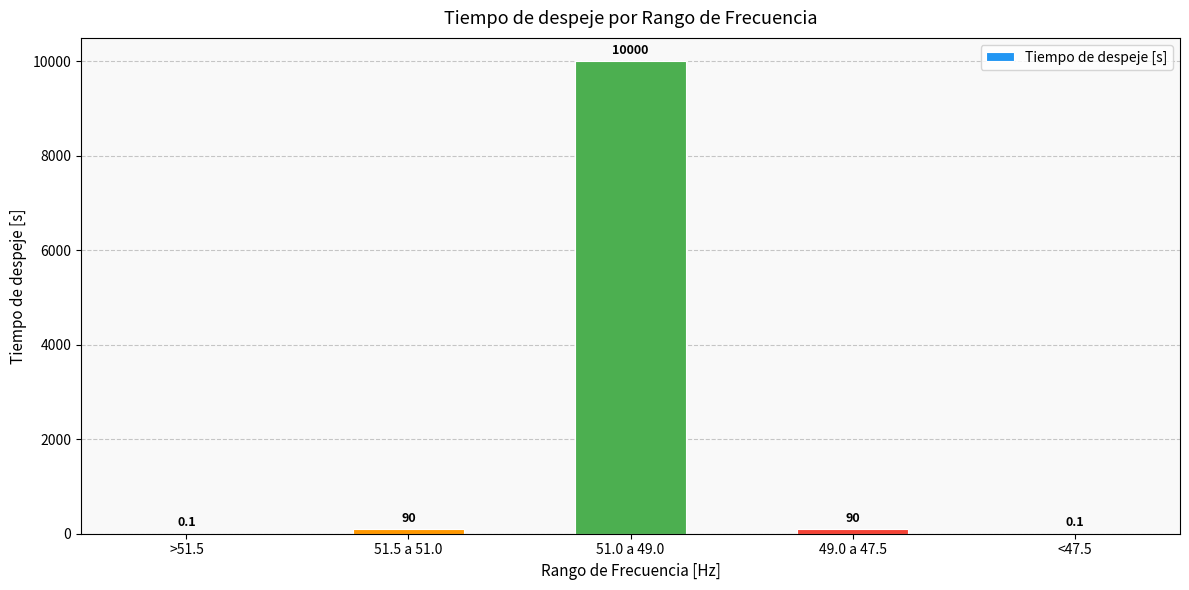

The value at 51.0 a 49.0 is 4888.7. True or false?

False